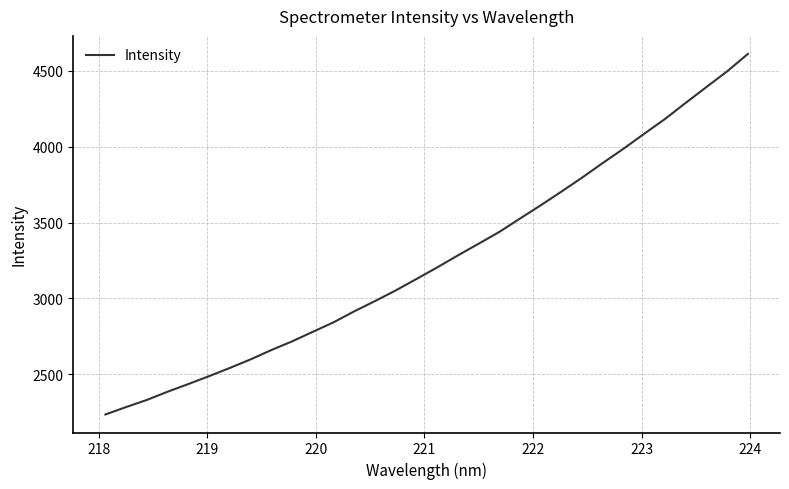

What is the maximum value shown in the chart?

4610.2